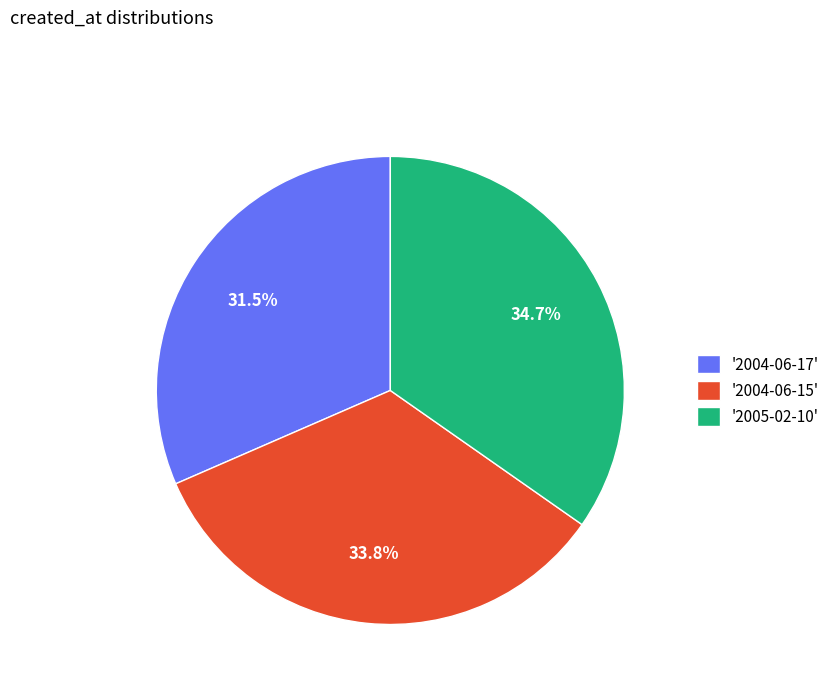

Which has a higher value, '2004-06-15' or '2005-02-10'?

'2005-02-10'